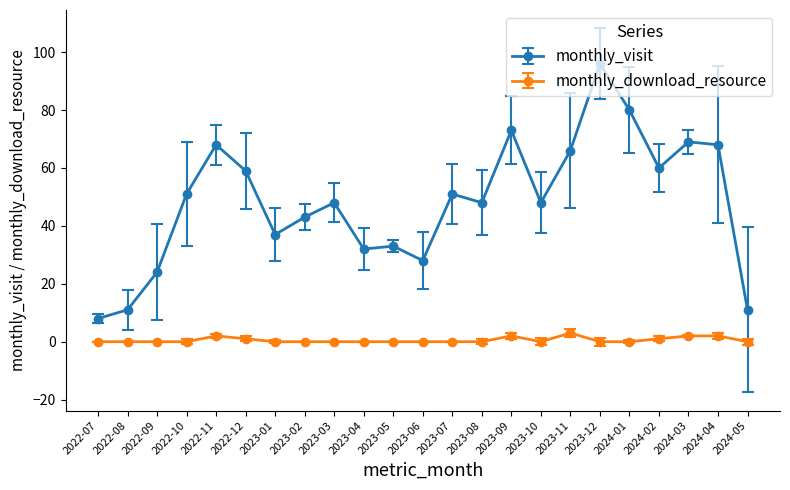

What position from the right is 2023-10?

8